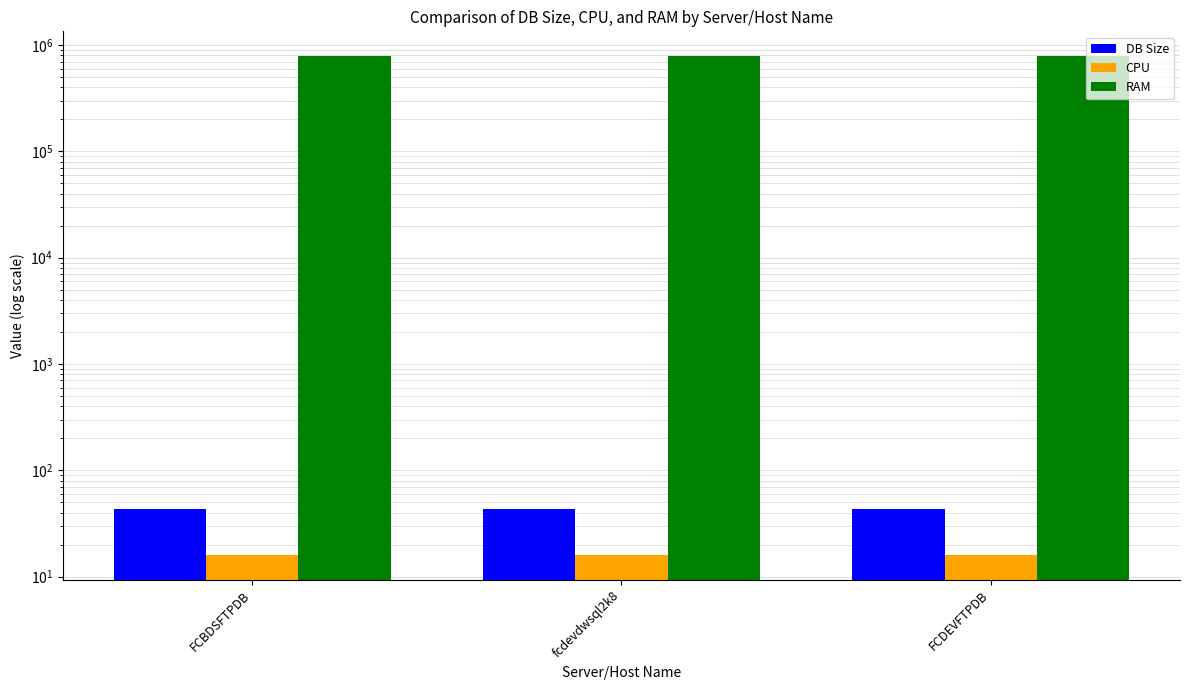

At which label does RAM reach its minimum?

FCBDSFTPDB